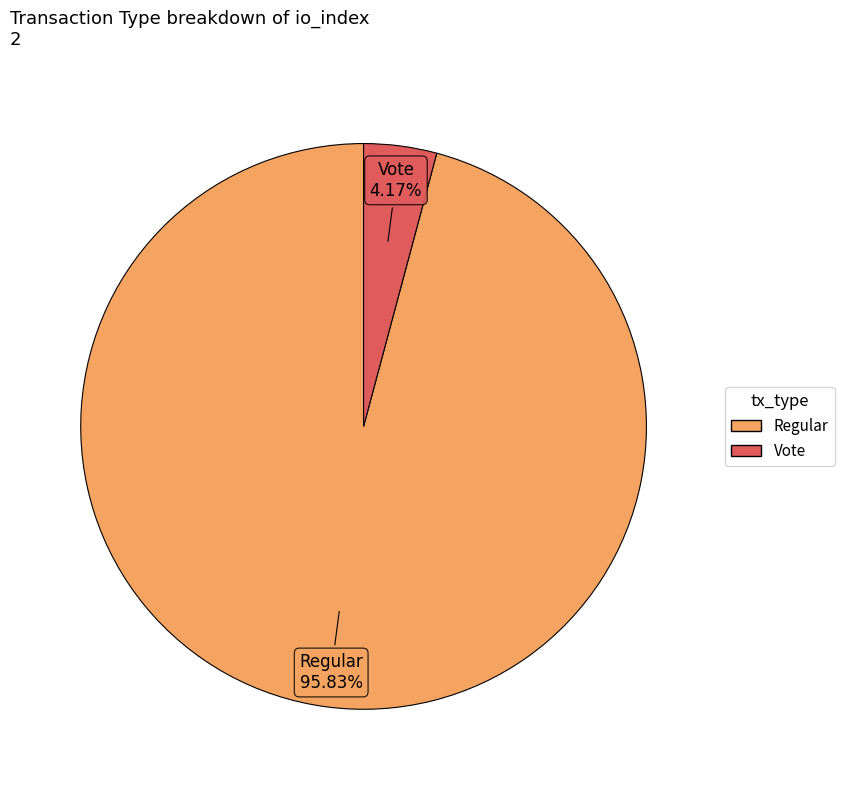

How much of the chart is everything except Regular?

4.2%